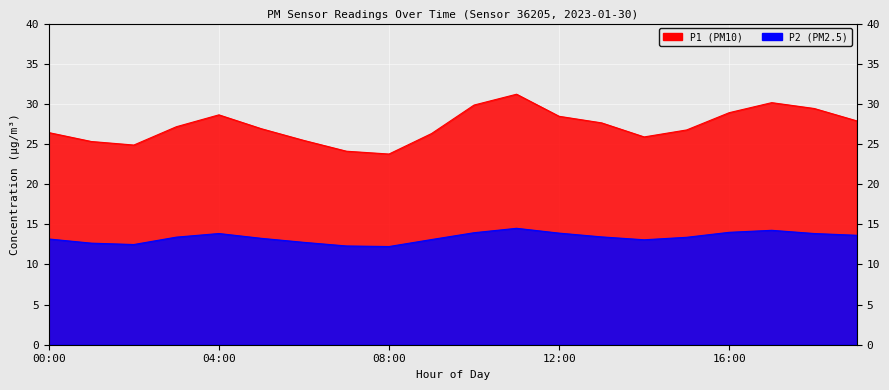

How many values in the P2 series exceed 13?

15